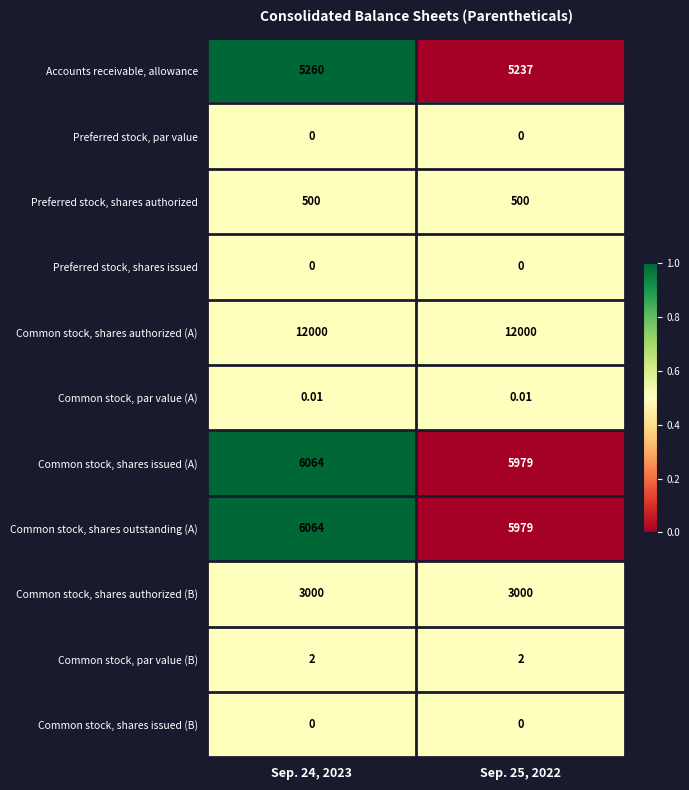

Is the value of Common stock, shares authorized (A) at Sep. 25, 2022 greater than the value of Common stock, shares issued (B) at Sep. 24, 2023?

Yes